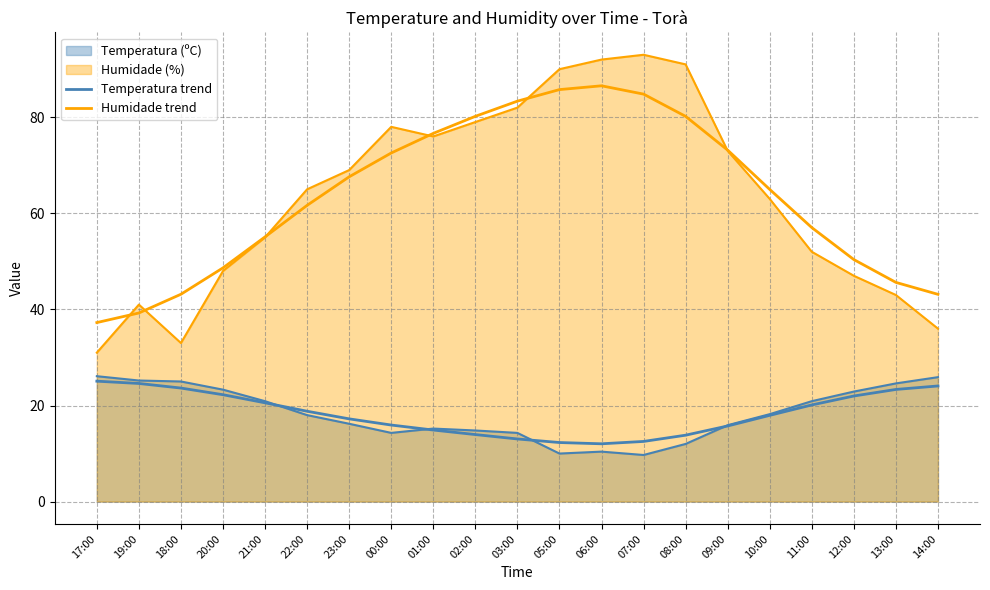

What is the maximum value for Humidade trend?

86.5